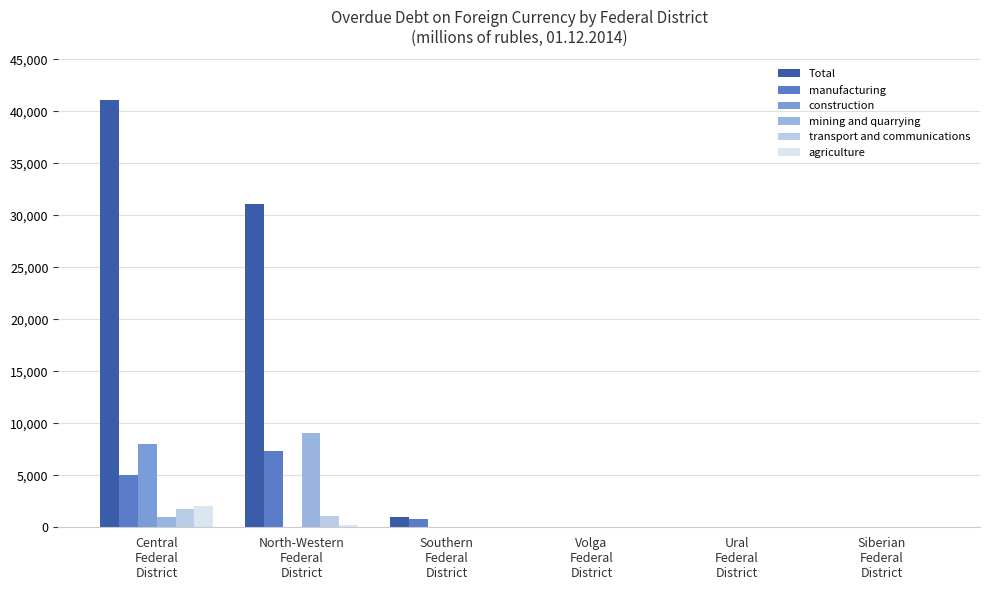

Which series changed the most between Central
Federal
District and Ural
Federal
District?

Total